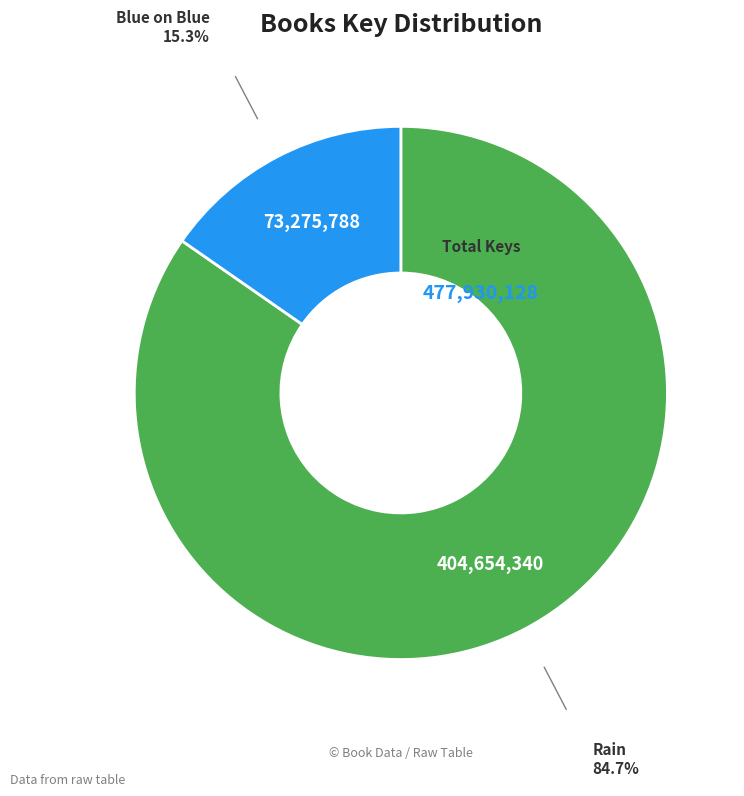

Is there a majority slice in this chart?

Yes